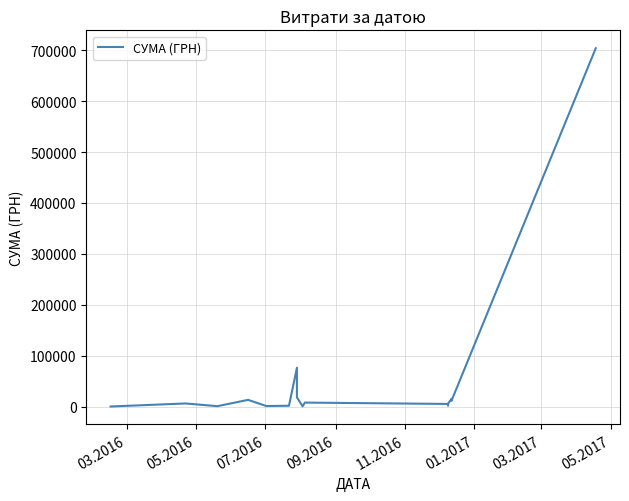

What is the greatest value displayed?

703909.0